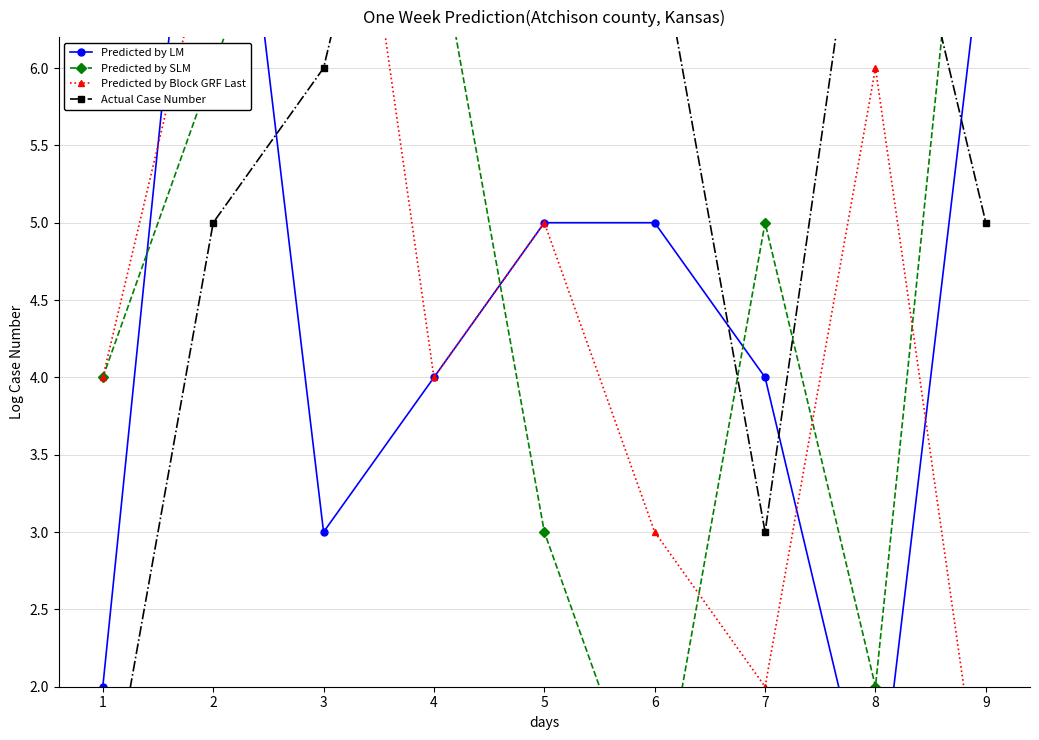

Rank the series by their maximum value, from lowest to highest.

Predicted by LM, Predicted by SLM, Predicted by Block GRF Last, Actual Case Number